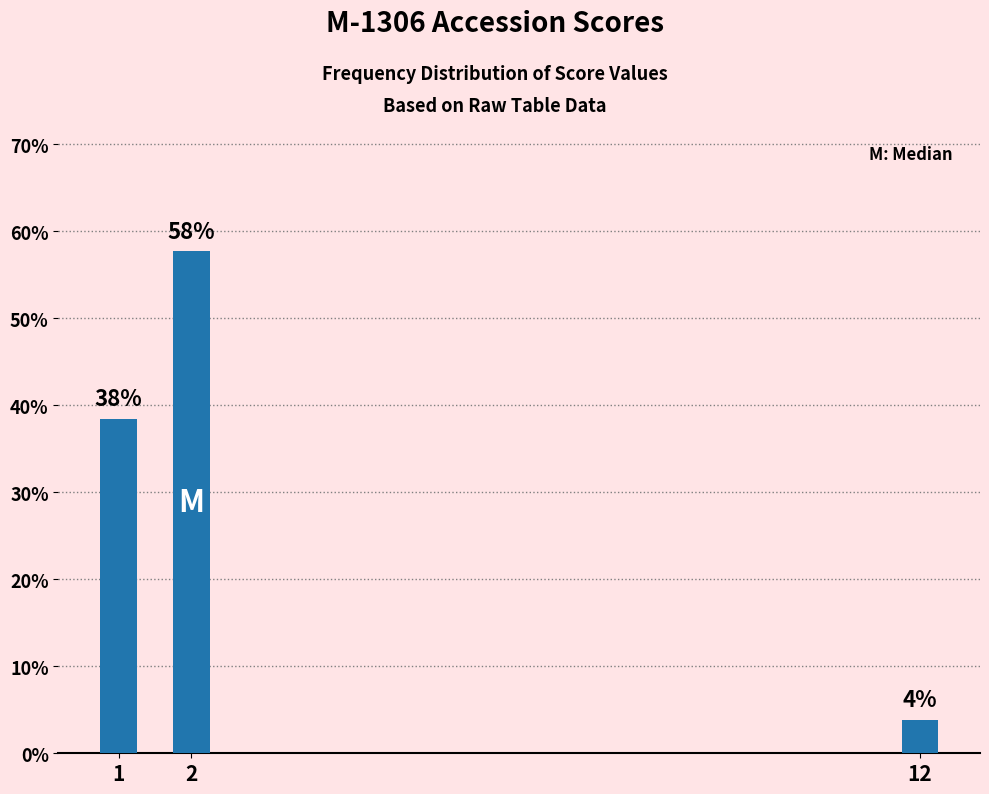

What is the change in value from 2 to 12?

-53.8